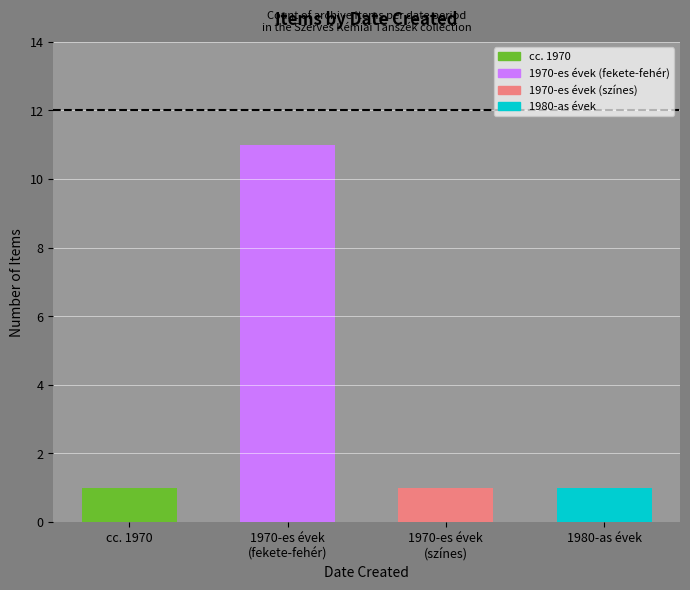

At which label is the value closest to 6?

cc. 1970